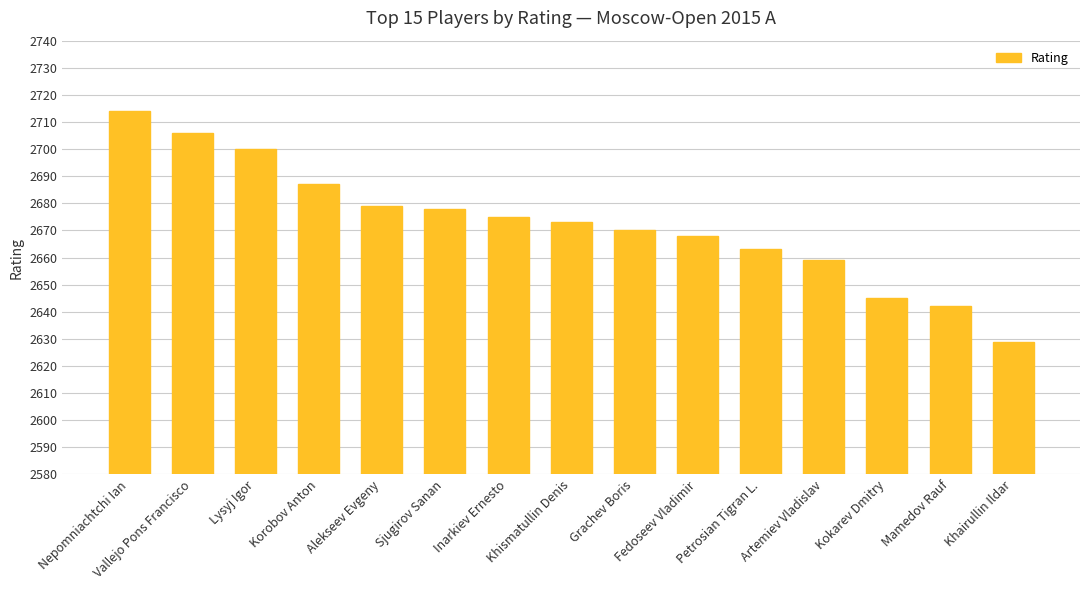

The value at Inarkiev Ernesto is 2675. True or false?

True